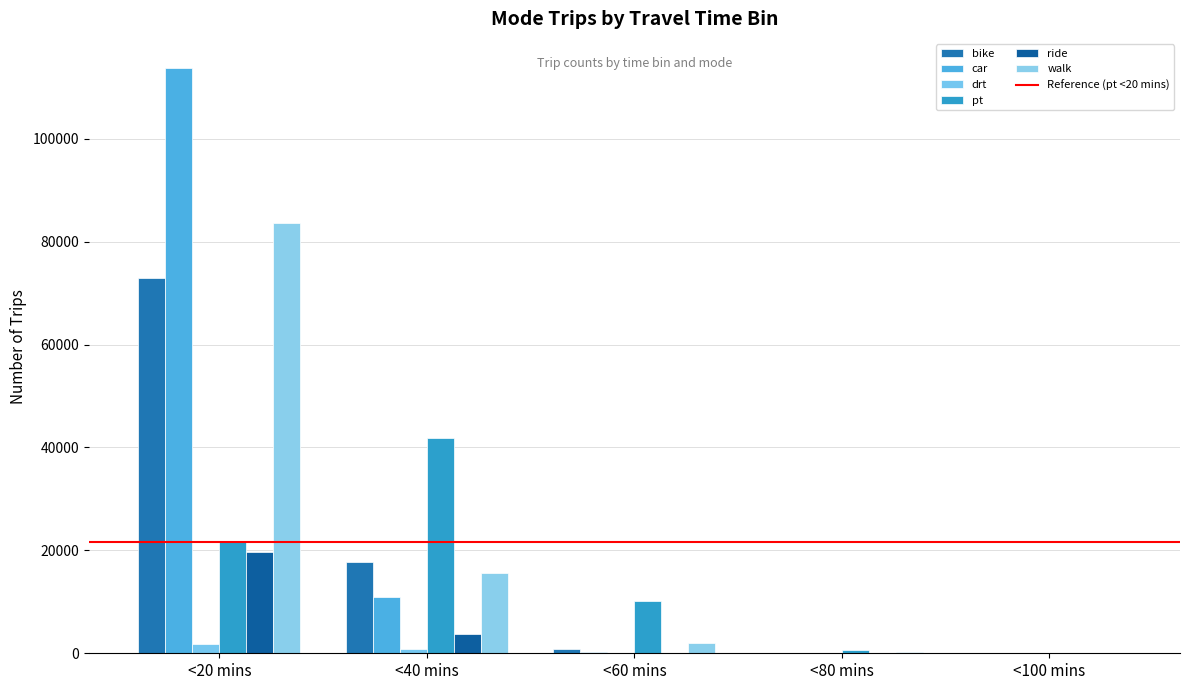

How many series are shown in this chart?

6